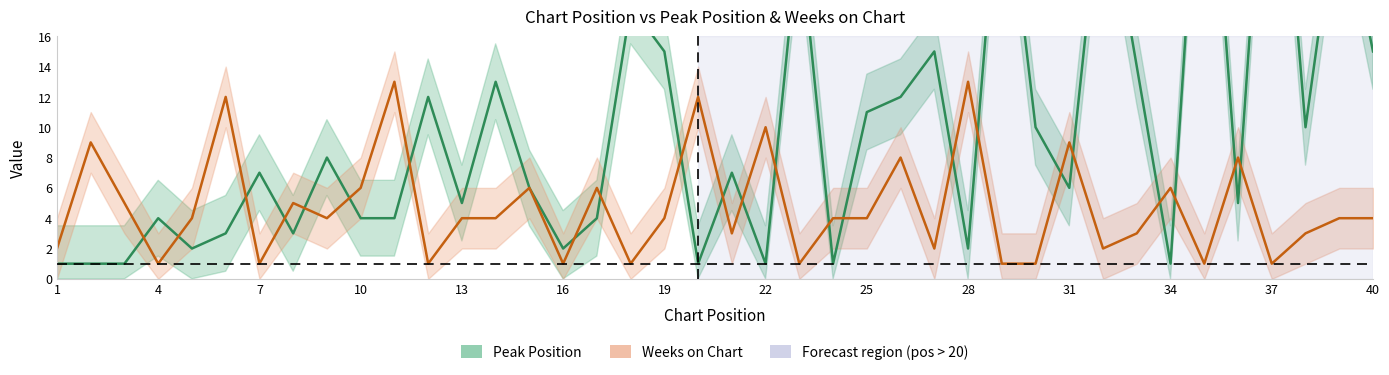

Is it true that Peak Position equals 1 at 4?

False